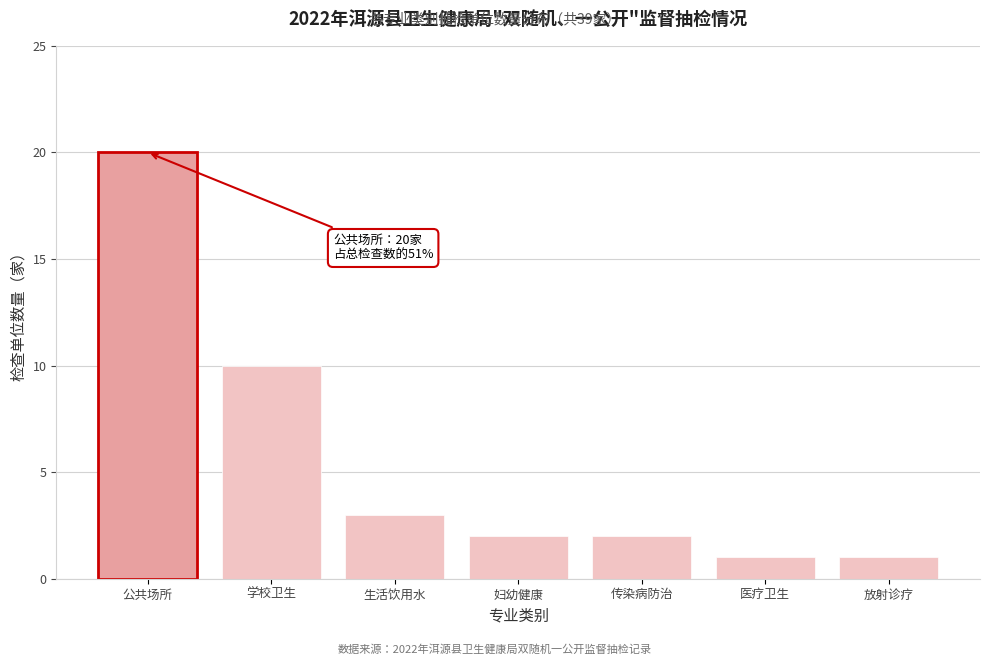

Reading left to right, what are all the values shown in this chart?

20	10	3	2	2	1	1